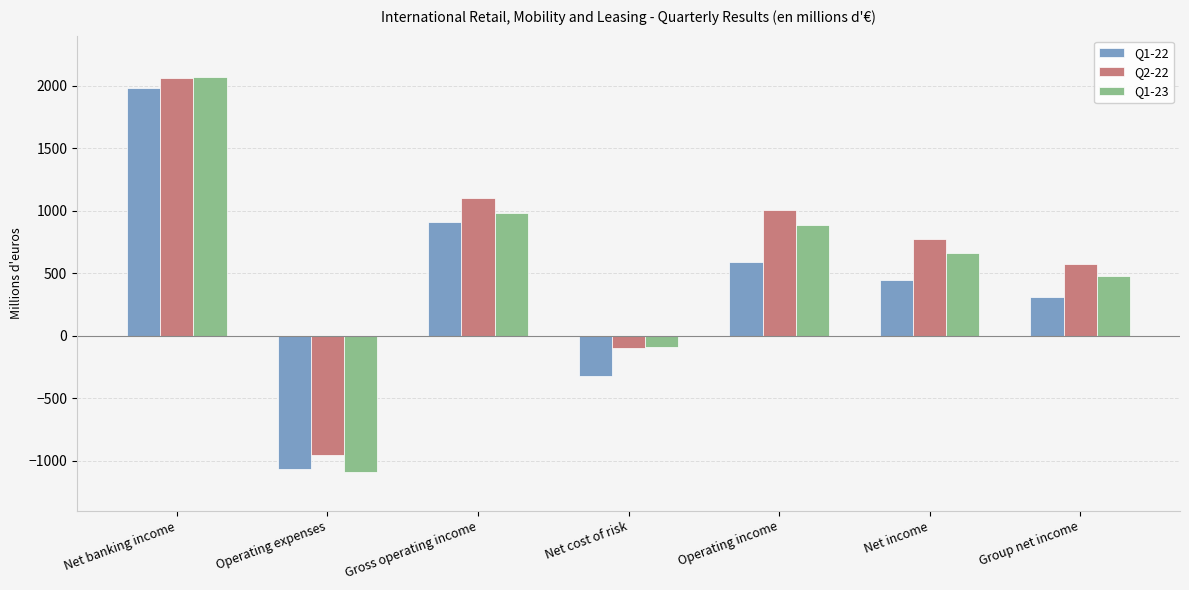

What is the label of the 2nd bar from the left?

Operating expenses